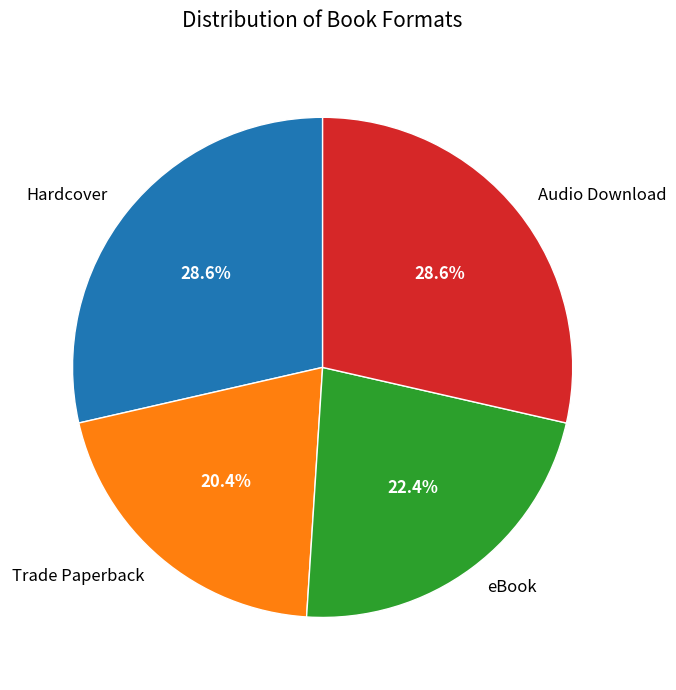

Which has a higher value, eBook or Trade Paperback?

eBook